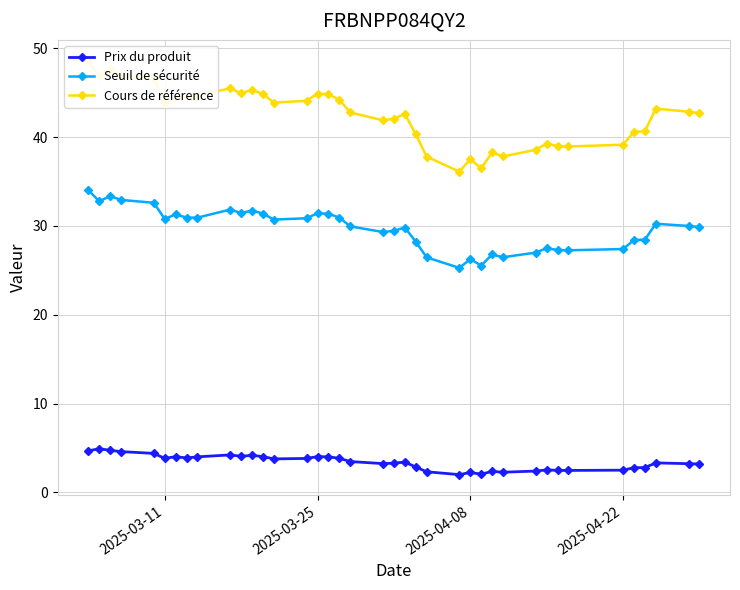

What is the minimum value for Prix du produit?

2.0